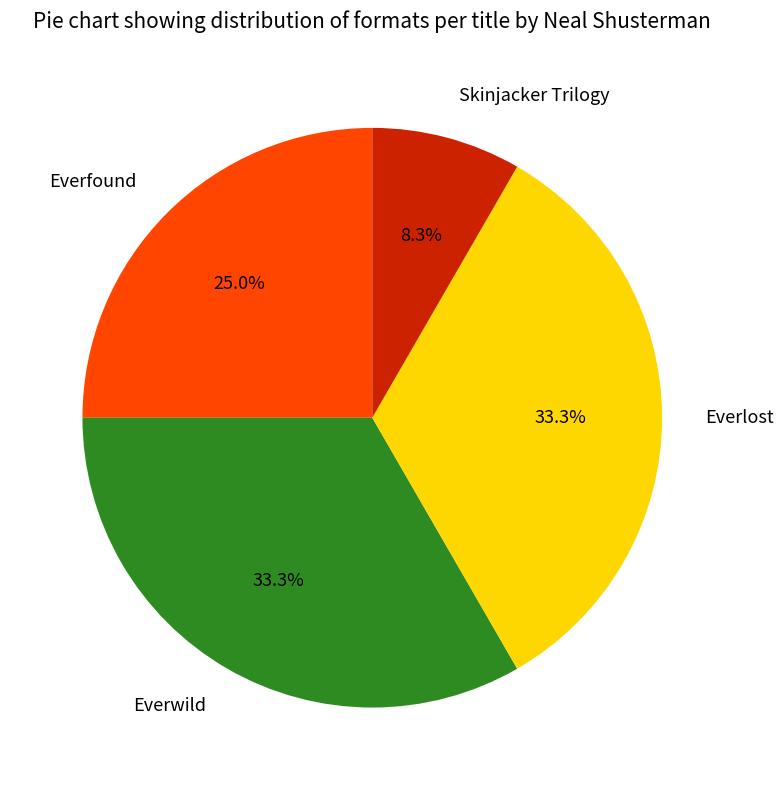

Is Everfound the majority of the pie?

No